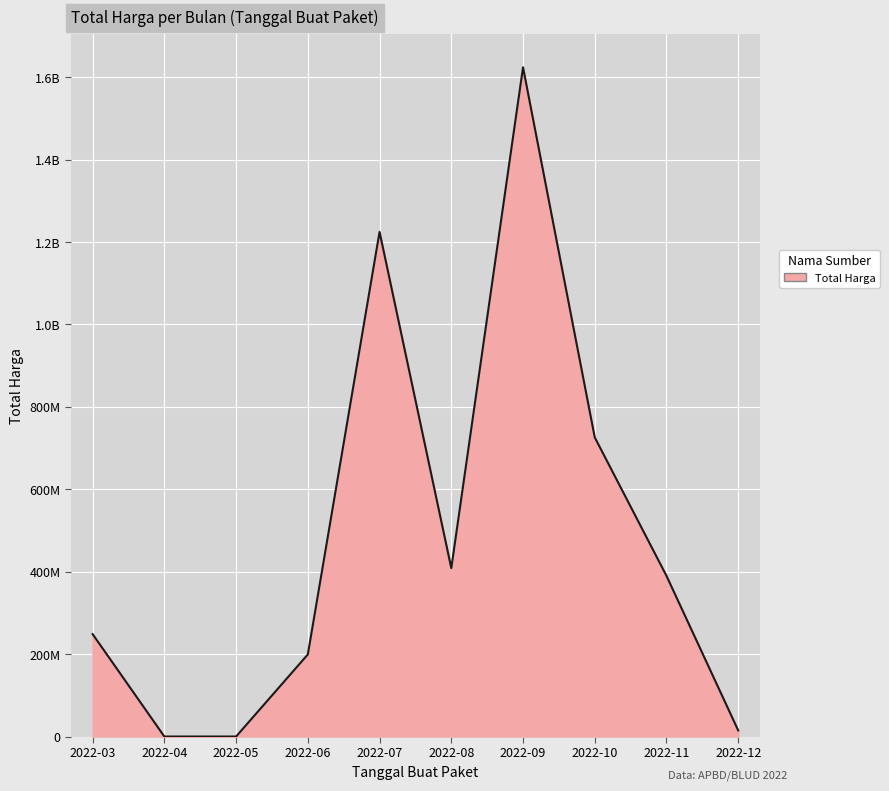

Does the chart display data point markers on the line(s)?

No